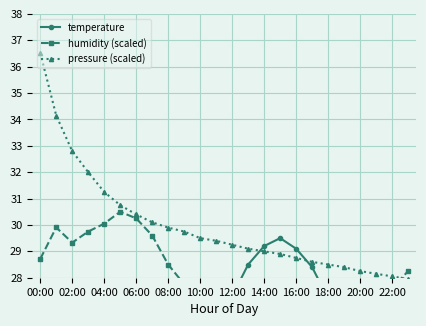

Read the pressure (scaled) value at 13.

29.1